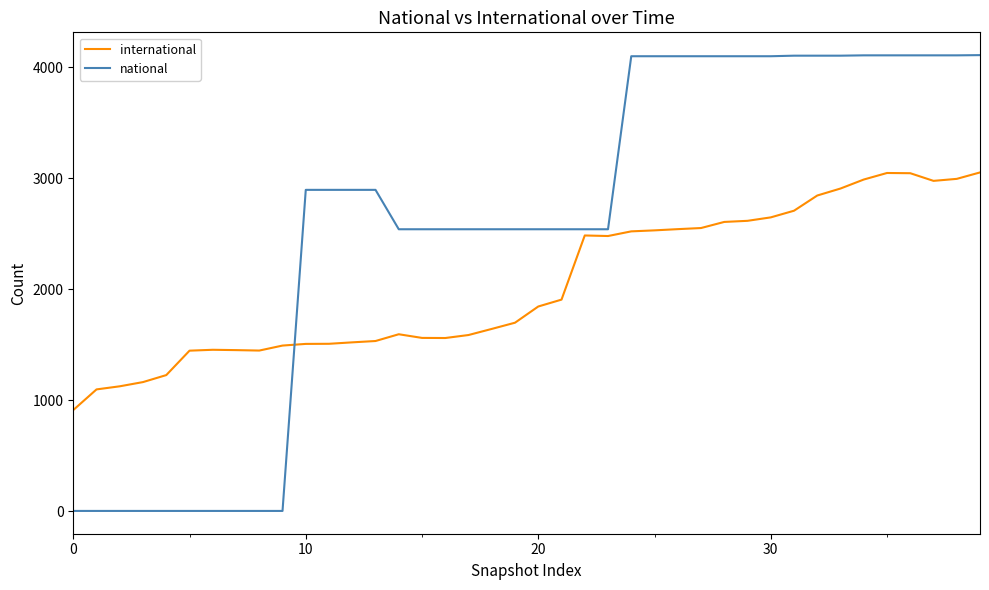

Rank the series by their average value, from highest to lowest.

national, international